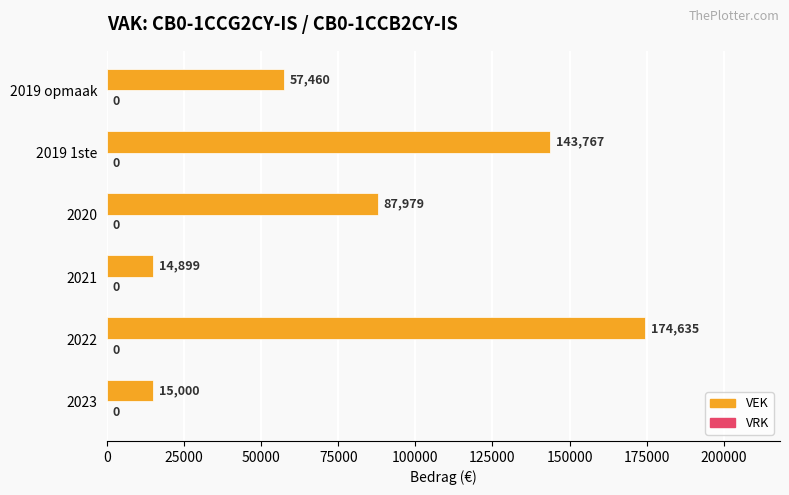

Which category has the lowest value across all series?

2021